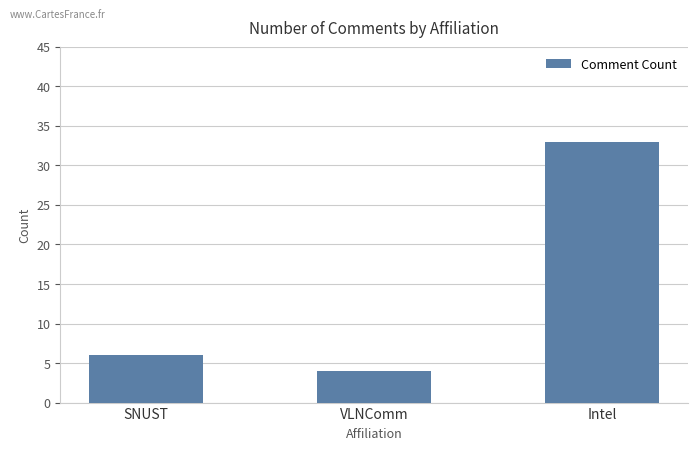

What is the minimum value shown in the chart?

4